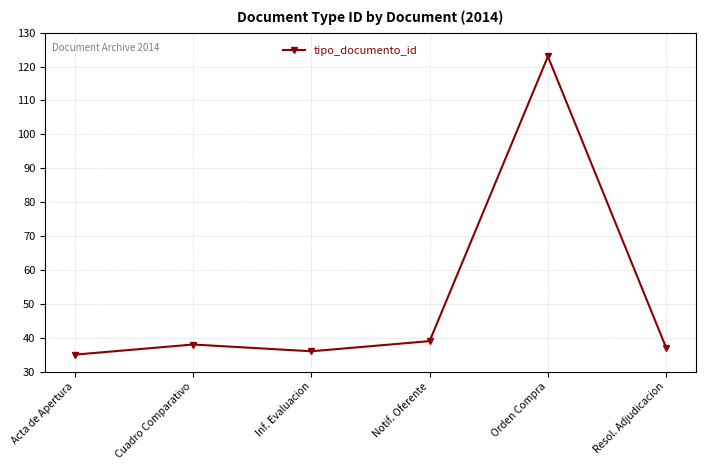

Which category has the highest value across all series?

Orden Compra